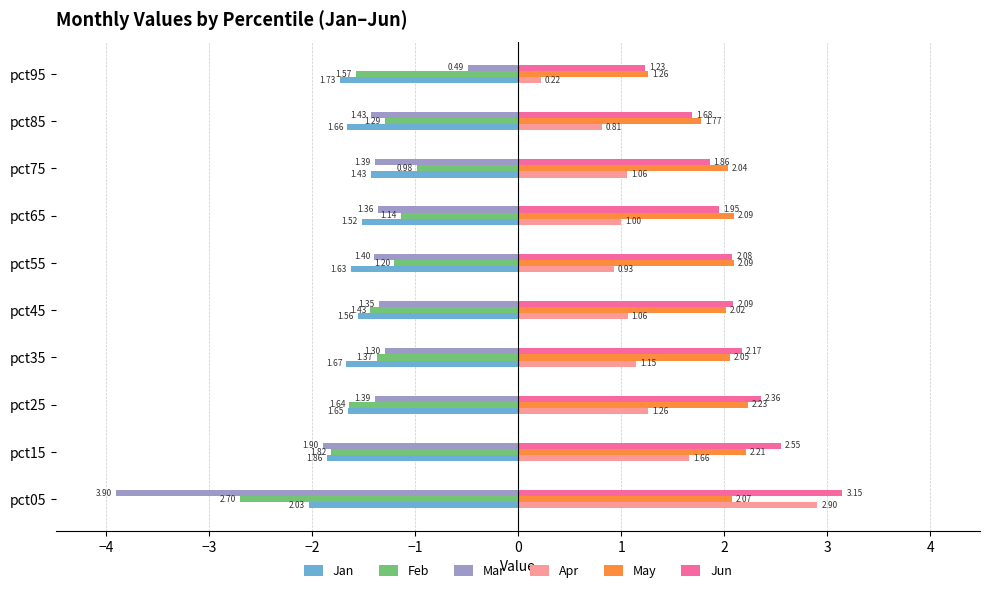

How many data points in Feb are above -1?

1